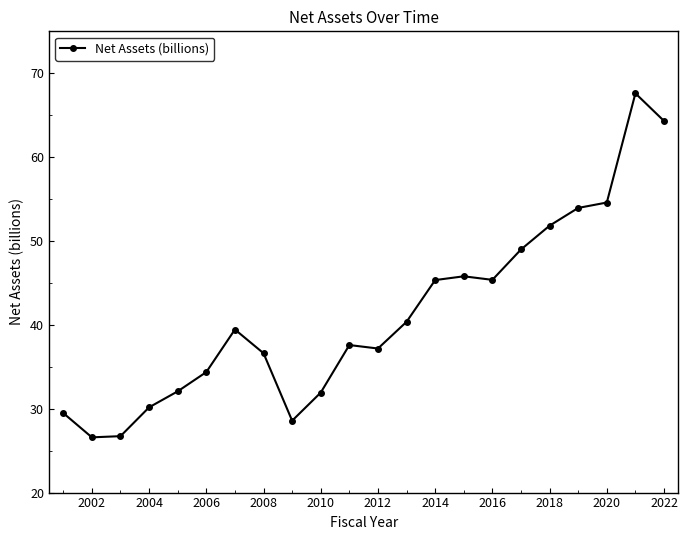

What is the sum of all values?

908.9